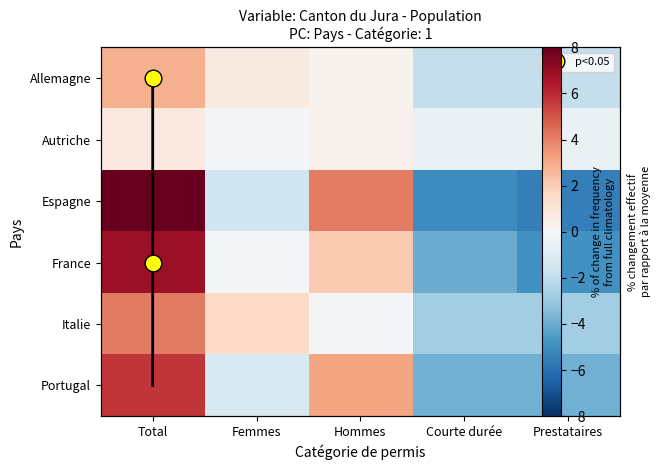

What is the total value across all series at Total?

28.4